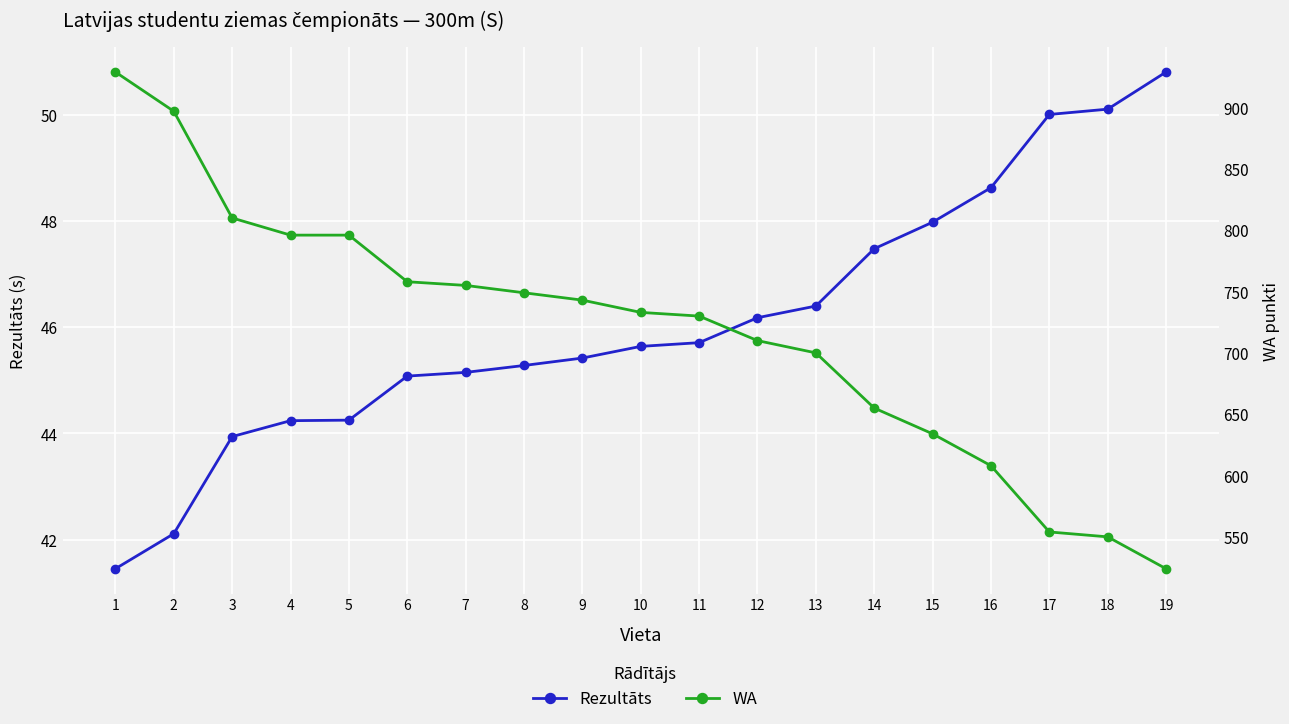

What are all the series names shown in the legend?

Rezultāts, WA